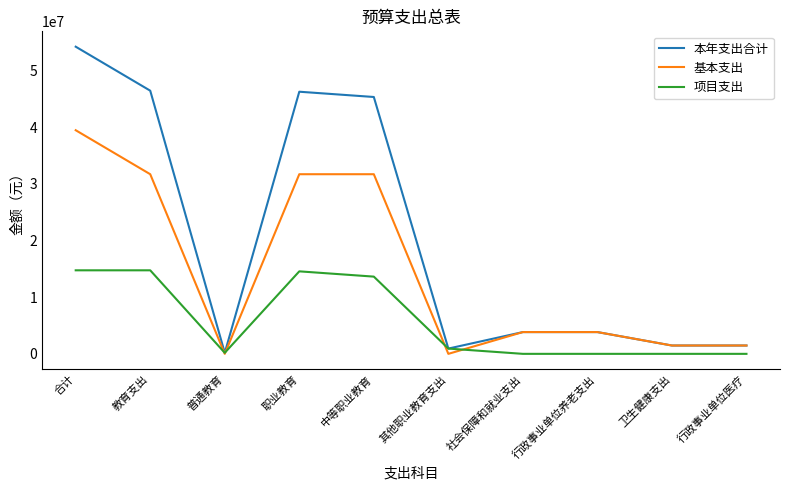

List the series in order of their peak value, highest first.

本年支出合计, 基本支出, 项目支出